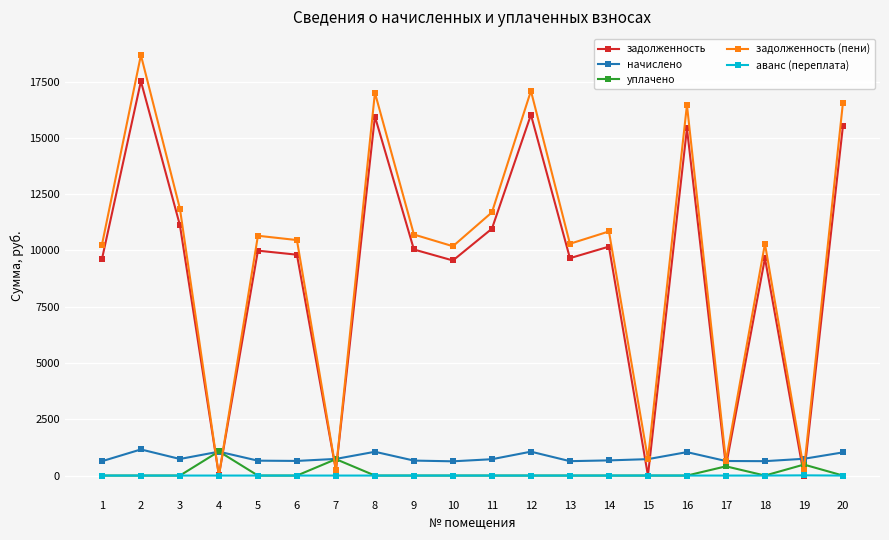

At how many categories does at least one series exceed 16009?

5